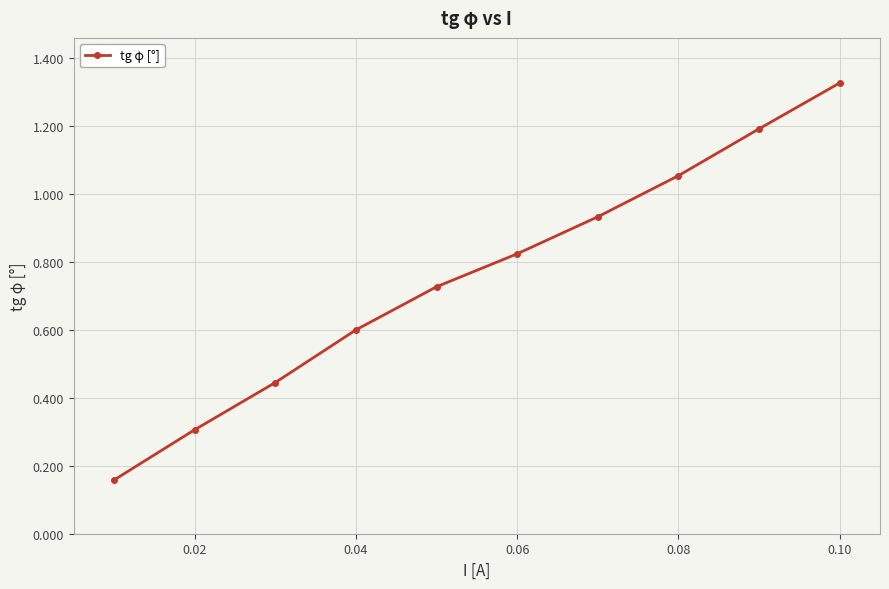

What is the difference between the maximum and minimum values?

1.2